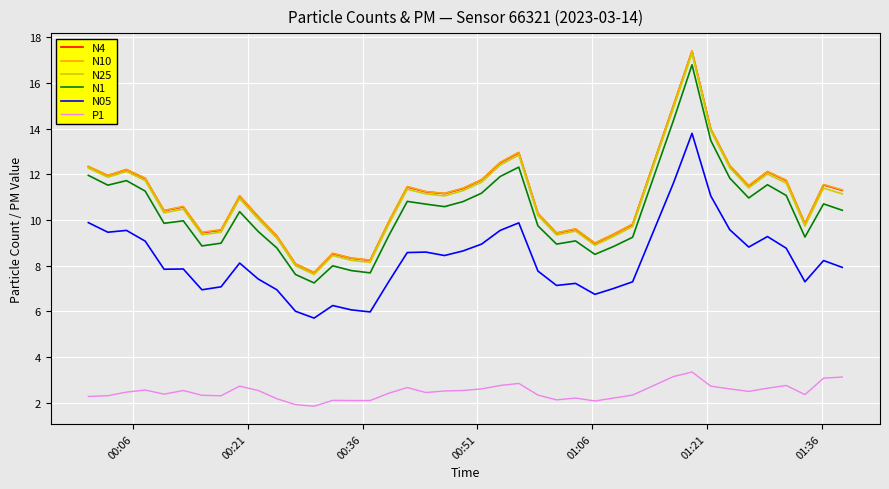

Which series has the largest range (max minus min)?

N10